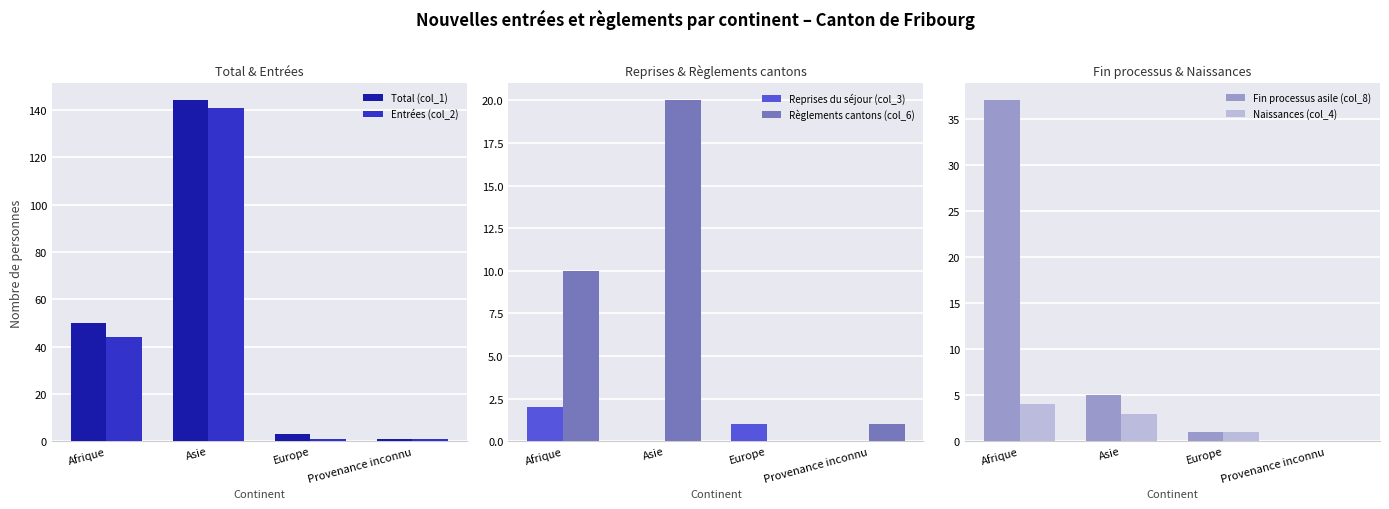

Which category has the lowest value in the Règlements cantons (col_6) series?

Europe